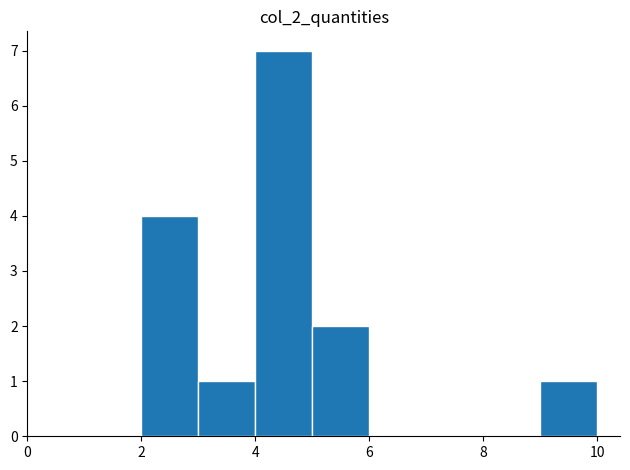

Which range on the x-axis has the tallest bar?

4 to 5